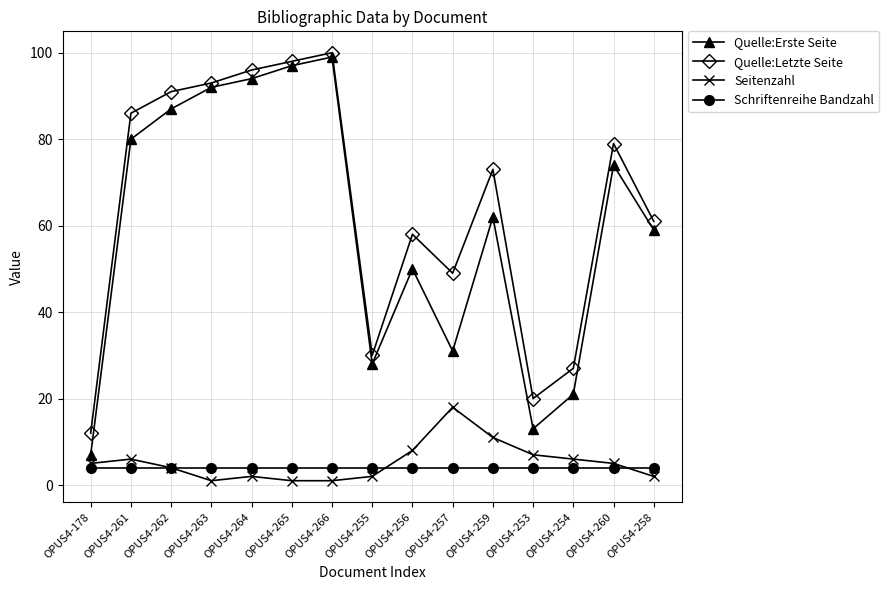

Which series has the largest range (max minus min)?

Quelle:Erste Seite